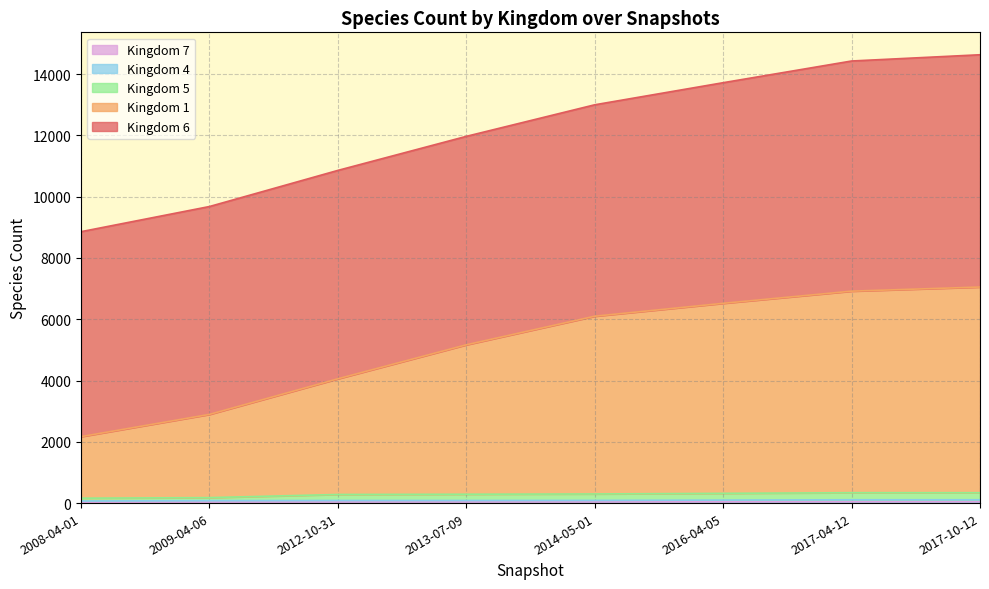

What is the label of the 7th point from the left?

2017-04-12